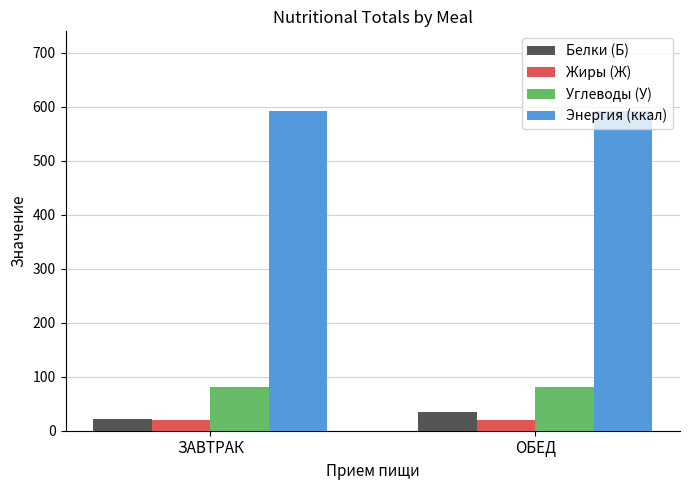

What value does the Энергия (ккал) series have at ОБЕД?

591.5